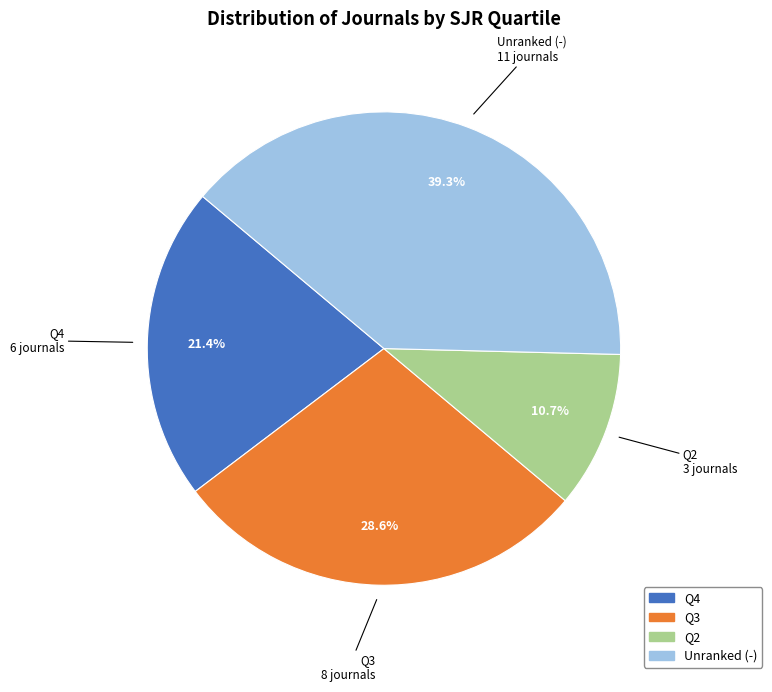

Is there a majority slice in this chart?

No